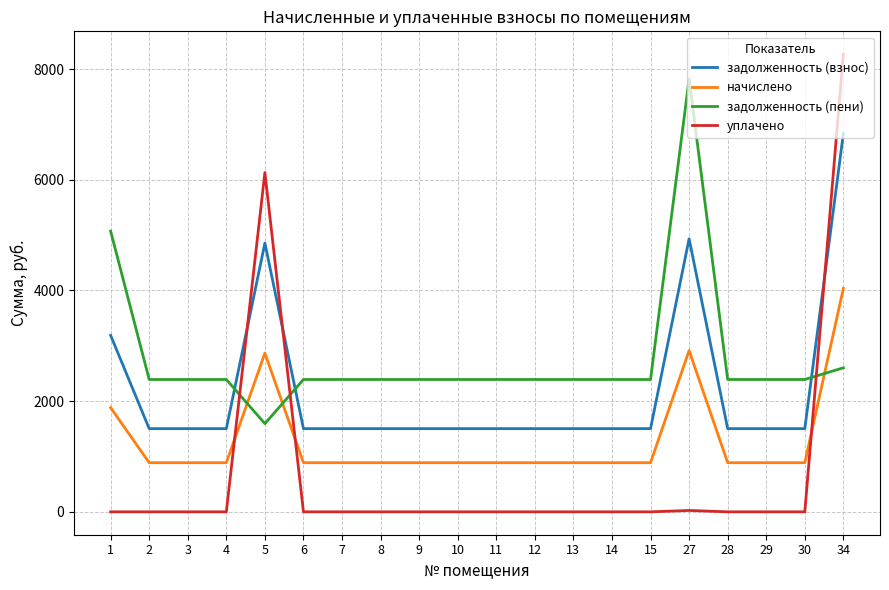

Which series has the largest range (max minus min)?

уплачено